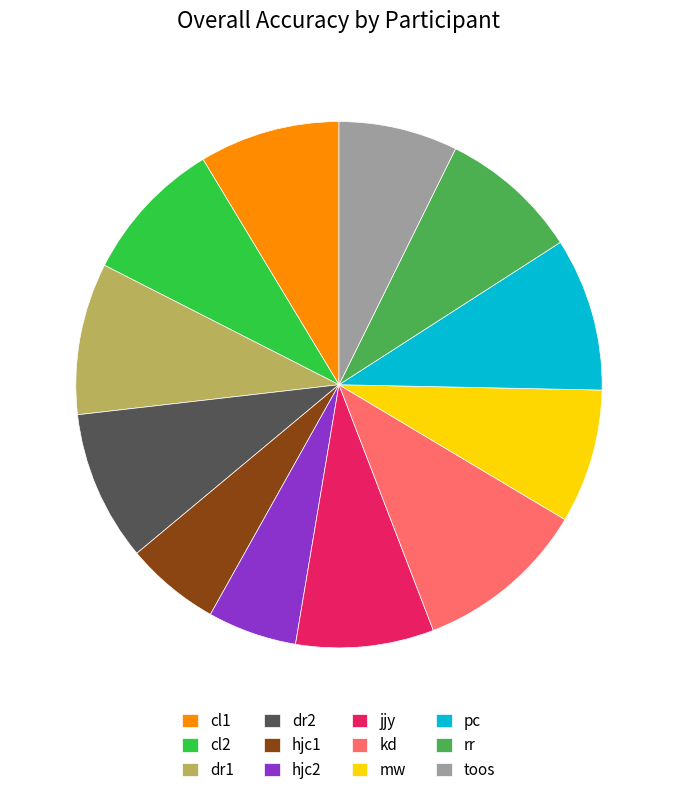

How many segments does this pie chart have?

12